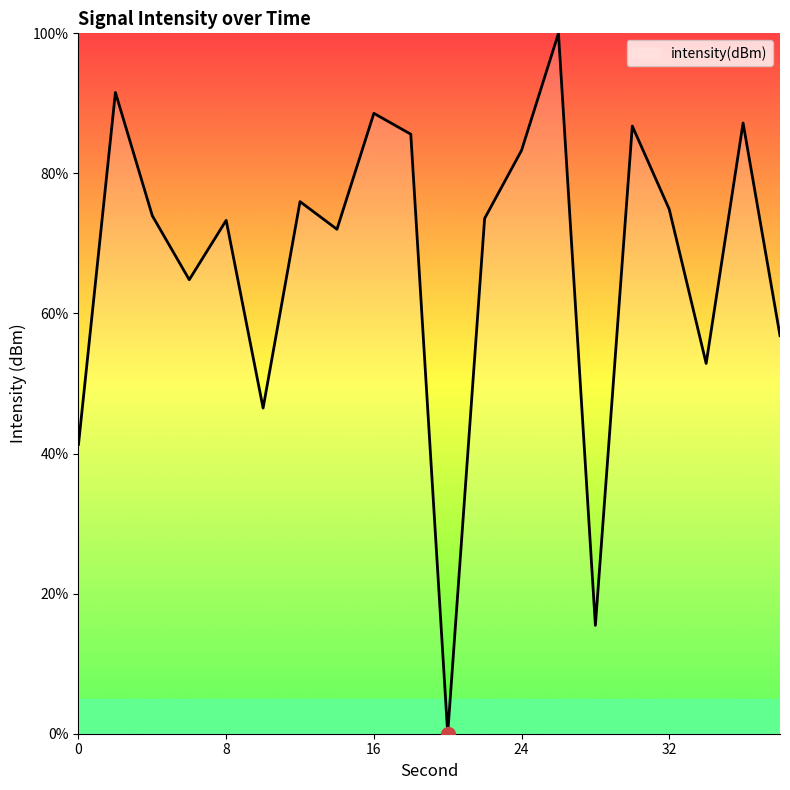

What is the difference between the maximum and minimum values?

100.0